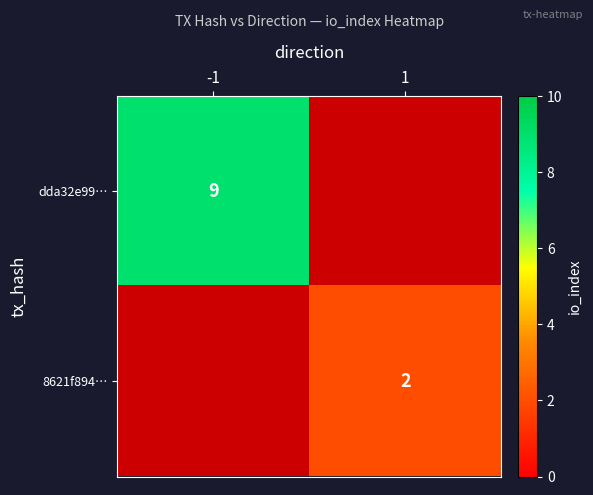

Is the value of dda32e99… at -1 greater than the value of 8621f894… at 1?

Yes